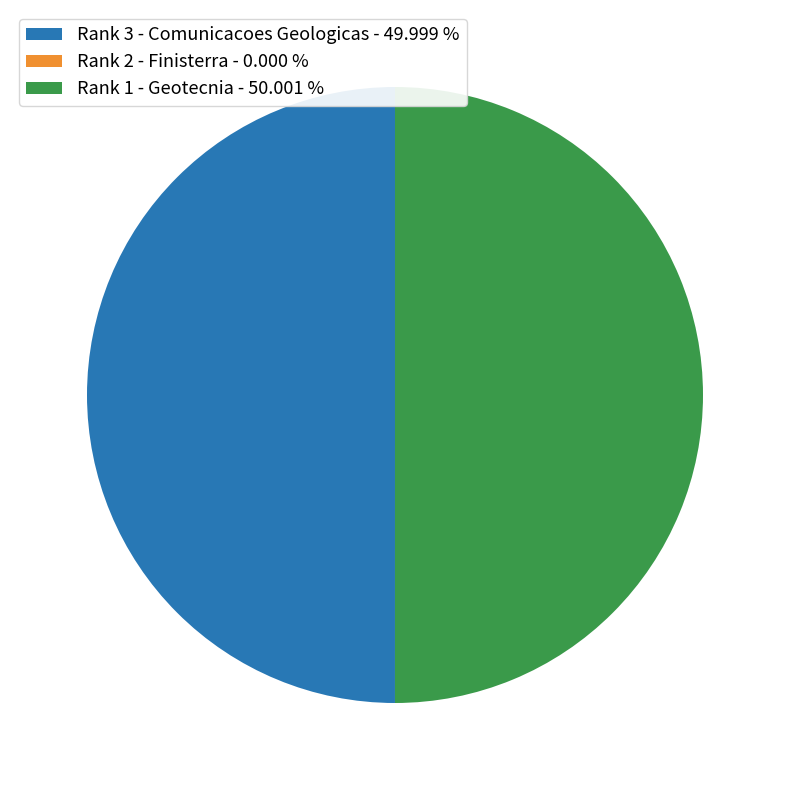

Approximately how many times larger is the value at Rank 3 - Comunicacoes Geologicas - 49.999 % compared to Rank 1 - Geotecnia - 50.001 %?

1.0